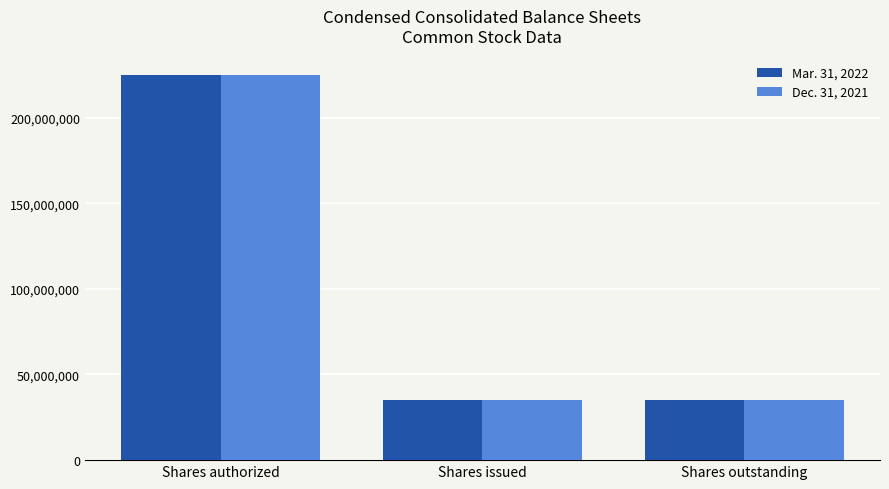

What position from the left is Shares outstanding?

3